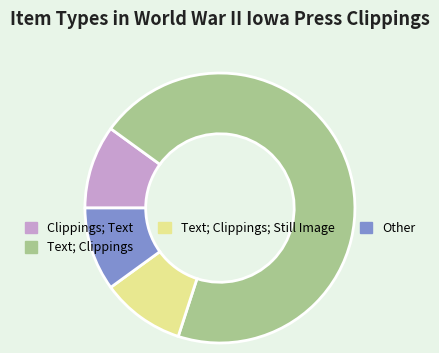

Is there a majority slice in this chart?

Yes